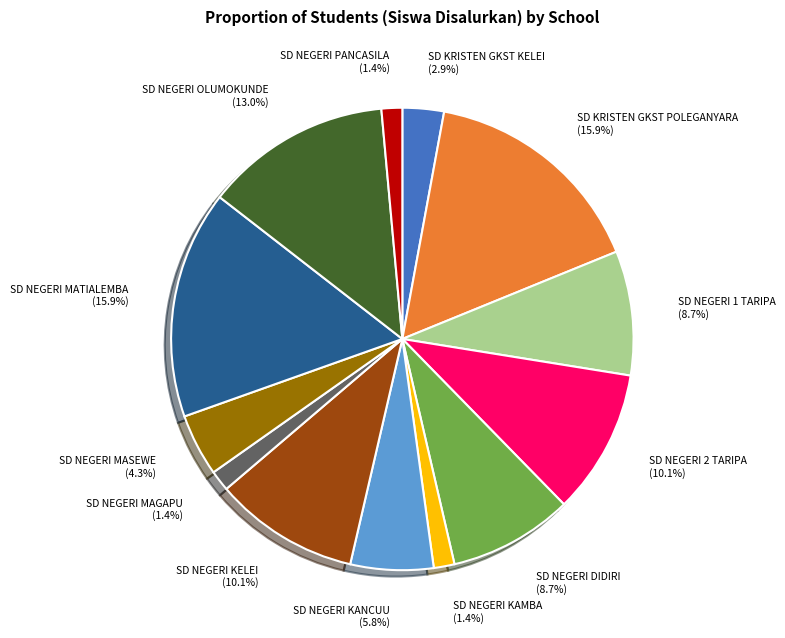

Is it true that SD NEGERI 2 TARIPA is 10% of the pie?

True